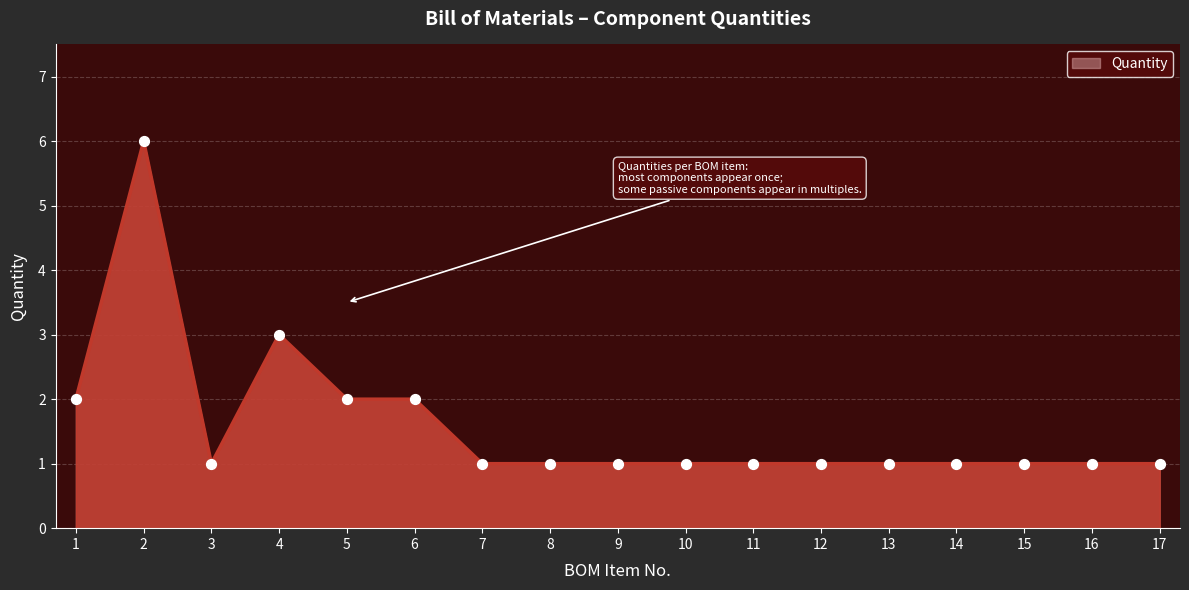

What is the change in value from 6 to 10?

-1